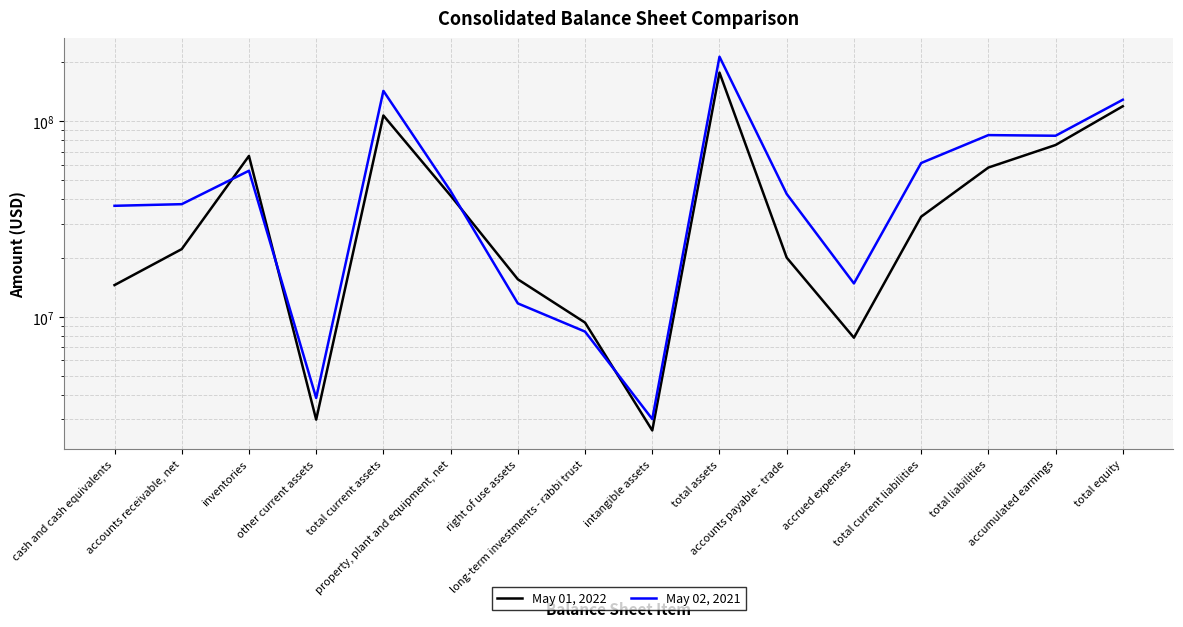

What is the value of the May 02, 2021 point at the 5th from the left?

143207000